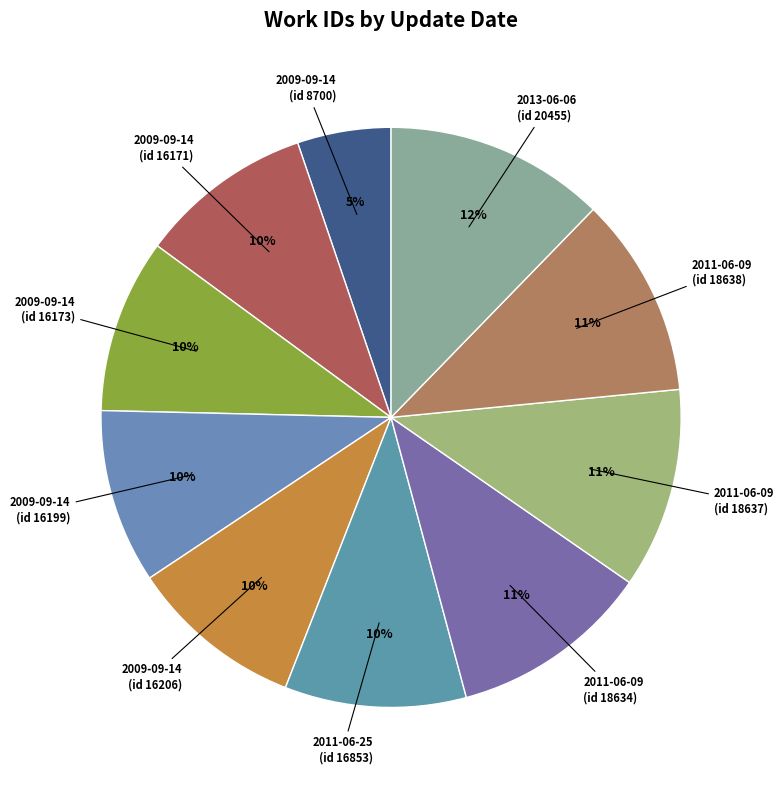

How many segments does this pie chart have?

10